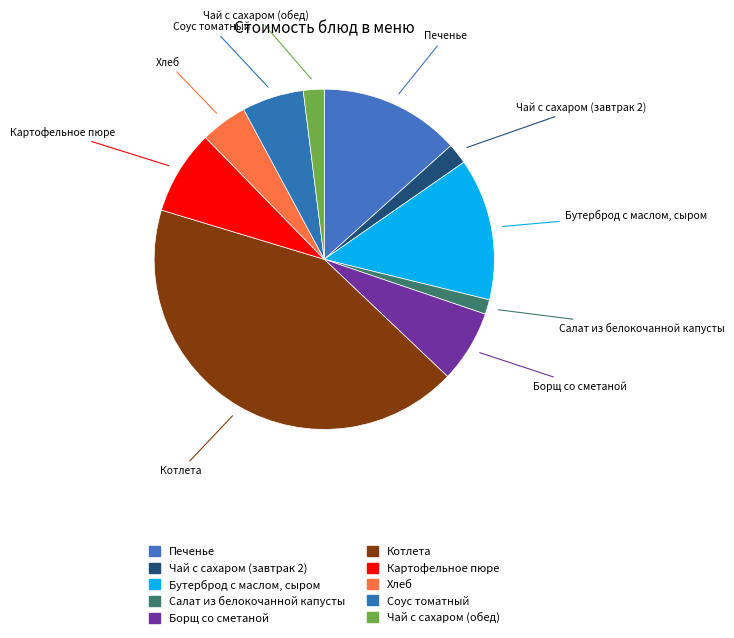

Which category has the smallest portion of the pie?

Салат из белокочанной капусты